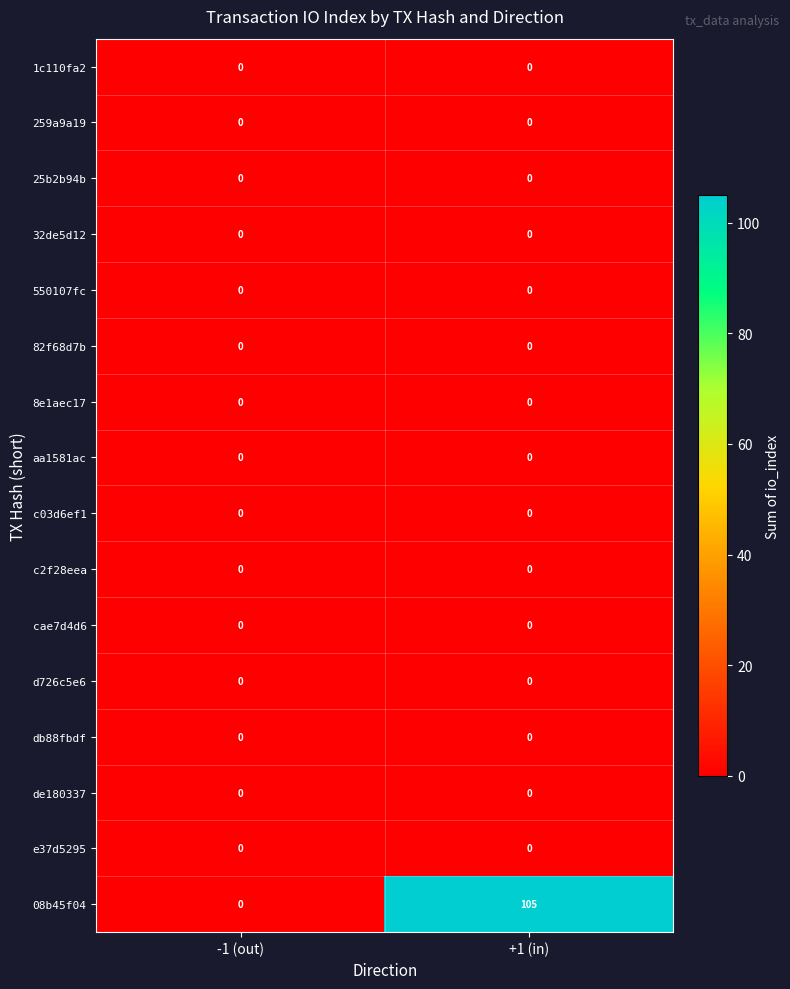

Which label corresponds to the largest value in the chart?

+1 (in)